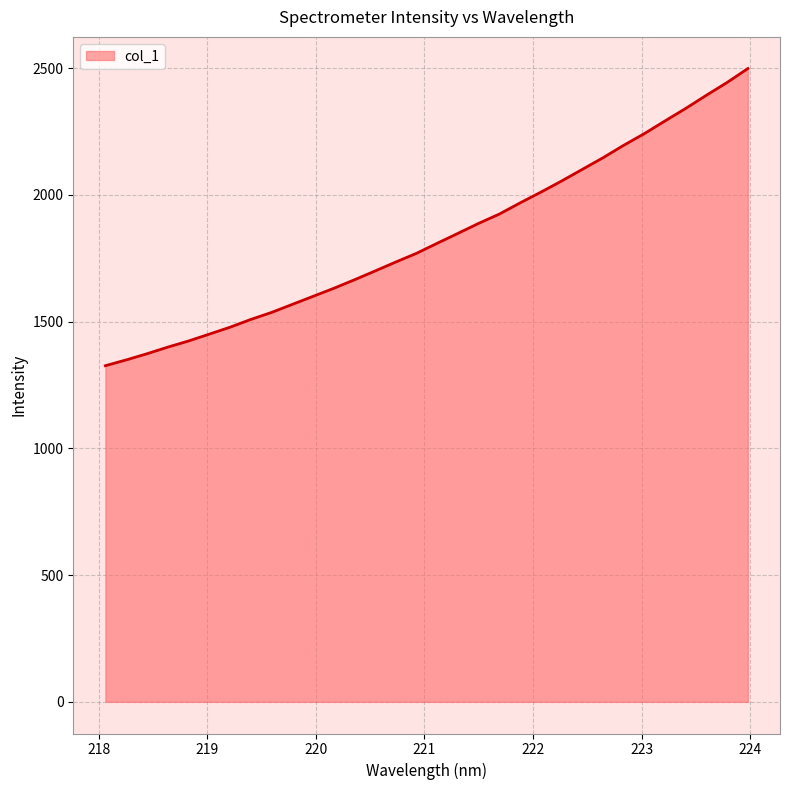

What is the smallest value displayed?

1326.1